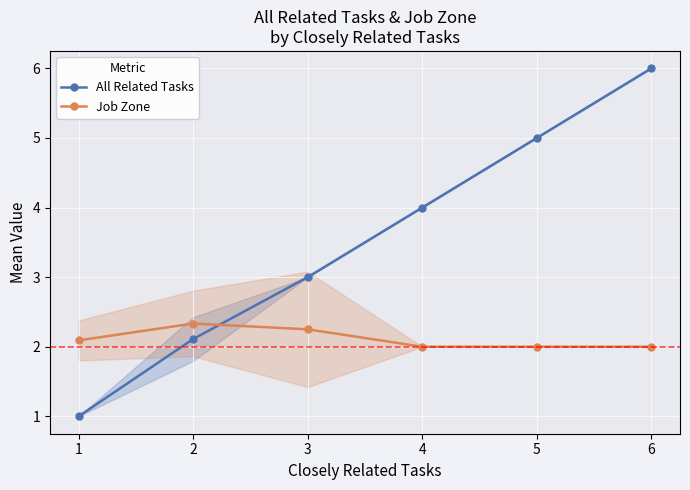

Reading left to right, what are all the values shown in this chart?

All Related Tasks: 1=1.0	2=2.1	3=3.0	4=4.0	5=5.0	6=6.0
Job Zone: 1=2.1	2=2.3	3=2.2	4=2.0	5=2.0	6=2.0